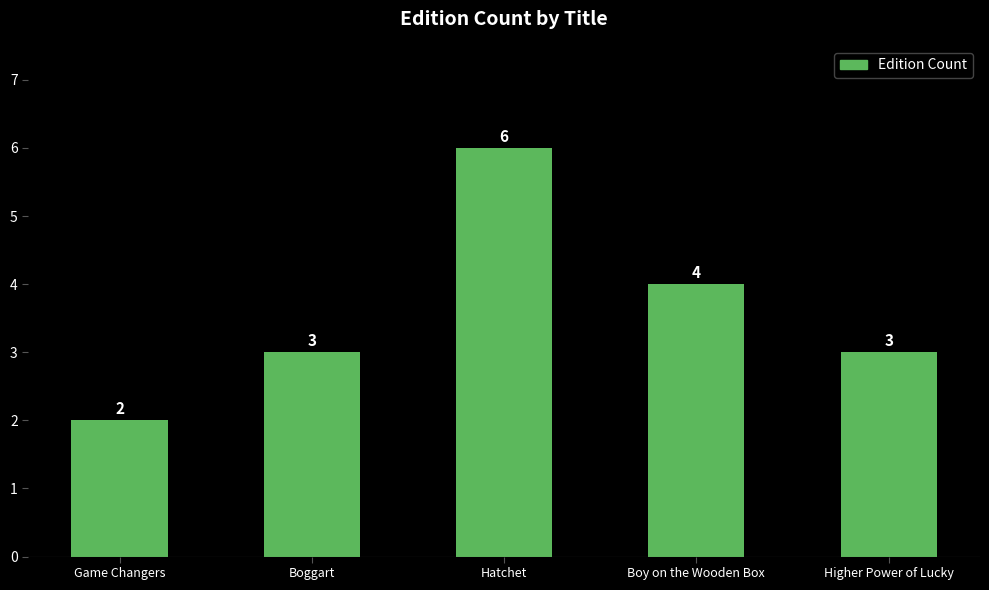

Read the value at Hatchet.

6